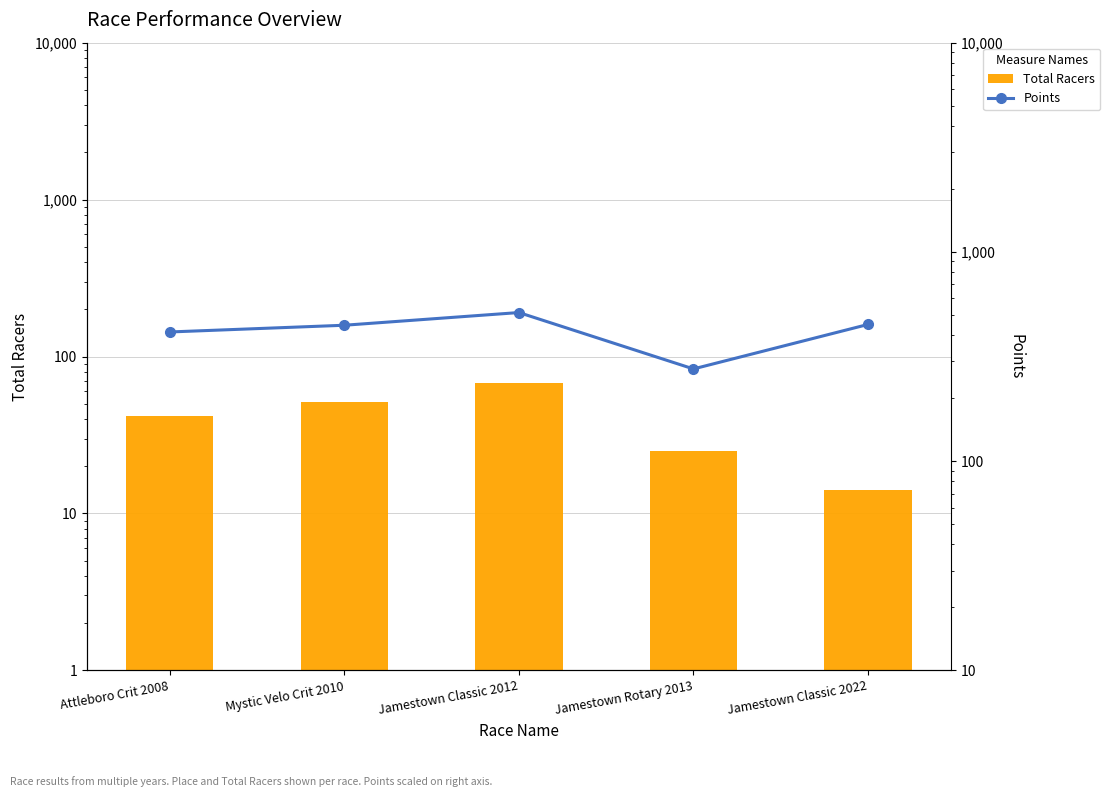

What is the minimum value for Points?

275.8